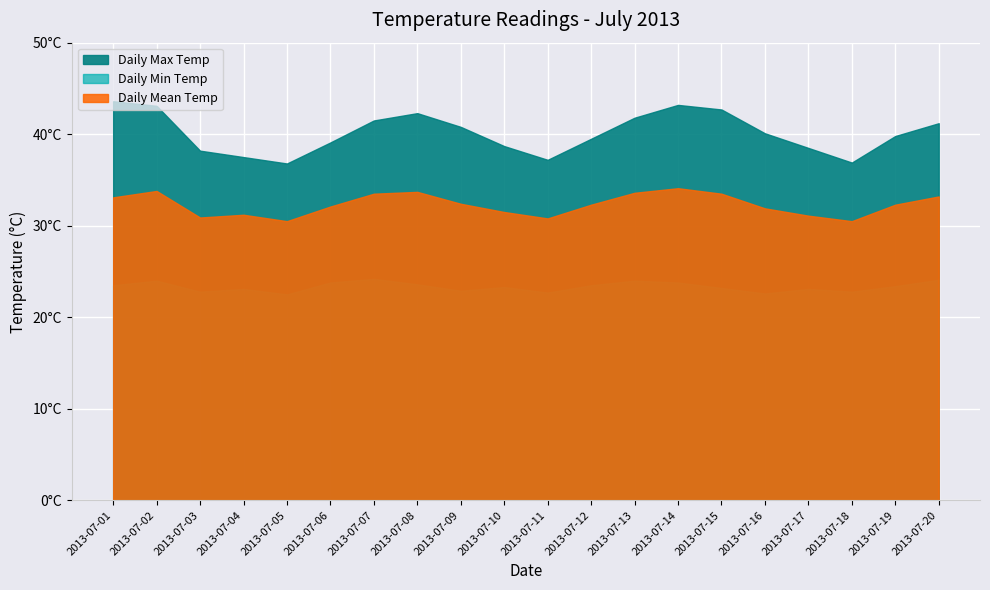

Rank the series at 2013-07-20 from lowest to highest value.

Daily Min Temp, Daily Mean Temp, Daily Max Temp